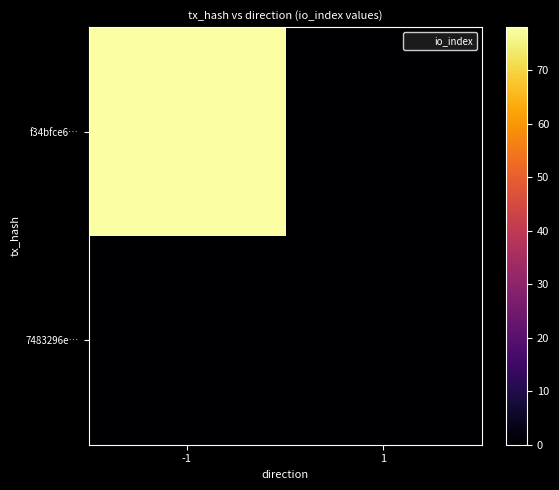

At which category is the sum across all series the highest?

-1